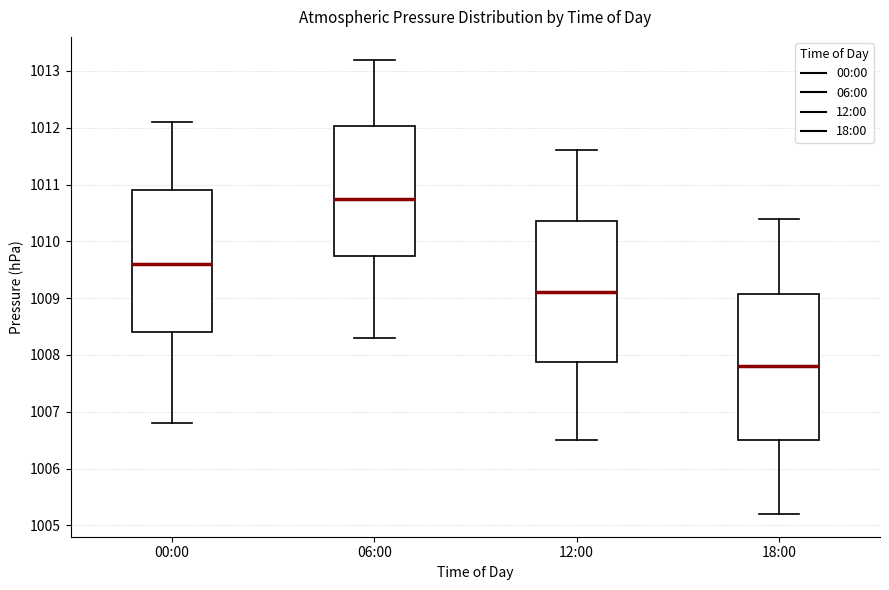

Reading left to right, transcribe this box plot: for each box, give where its median line is, the range the box spans, and where its two whiskers end, as read against the y-axis. The values are not printed on the chart, so give them approximately, as read against the axis.

00:00: median 1009.6, box 1008.4 to 1010.9, whiskers 1006.8 to 1012.1
06:00: median 1010.8, box 1009.8 to 1012.0, whiskers 1008.3 to 1013.2
12:00: median 1009.1, box 1007.9 to 1010.4, whiskers 1006.5 to 1011.6
18:00: median 1007.8, box 1006.5 to 1009.1, whiskers 1005.2 to 1010.4